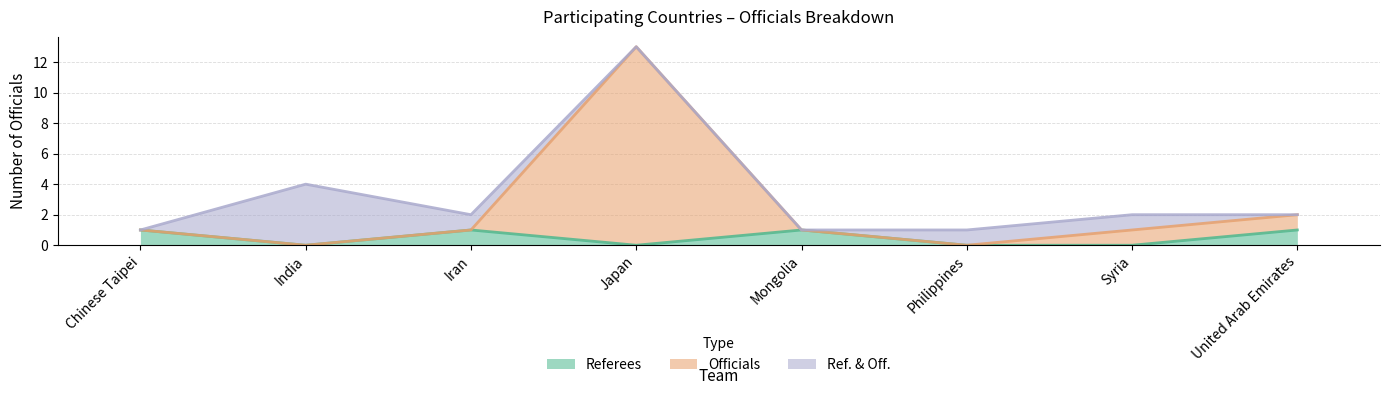

How many positive values does the Referees series have?

4